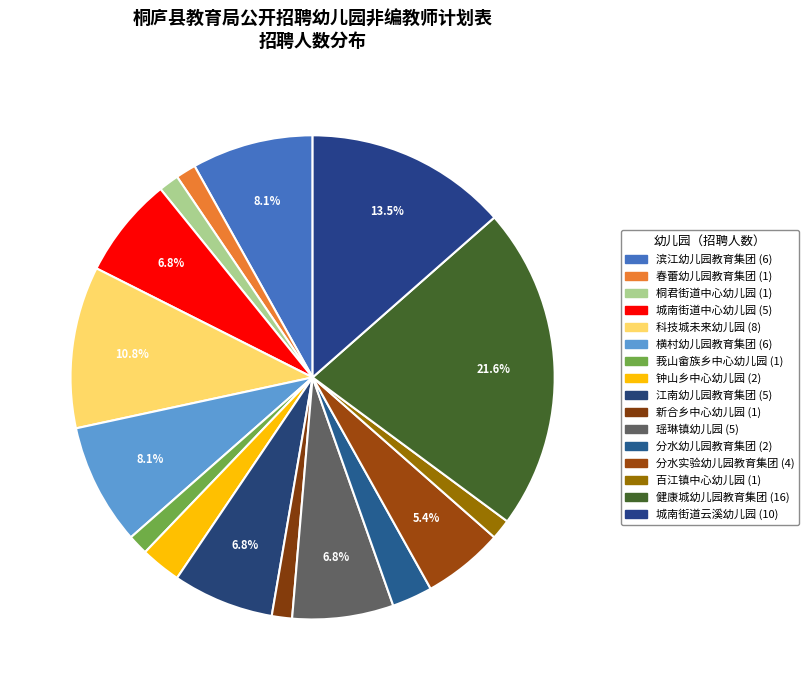

Rank the categories by value from highest to lowest.

健康城幼儿园教育集团, 城南街道云溪幼儿园, 科技城未来幼儿园, 滨江幼儿园教育集团, 横村幼儿园教育集团, 城南街道中心幼儿园, 江南幼儿园教育集团, 瑶琳镇幼儿园, 分水实验幼儿园教育集团, 钟山乡中心幼儿园, 分水幼儿园教育集团, 春蕾幼儿园教育集团, 桐君街道中心幼儿园, 莪山畲族乡中心幼儿园, 新合乡中心幼儿园, 百江镇中心幼儿园